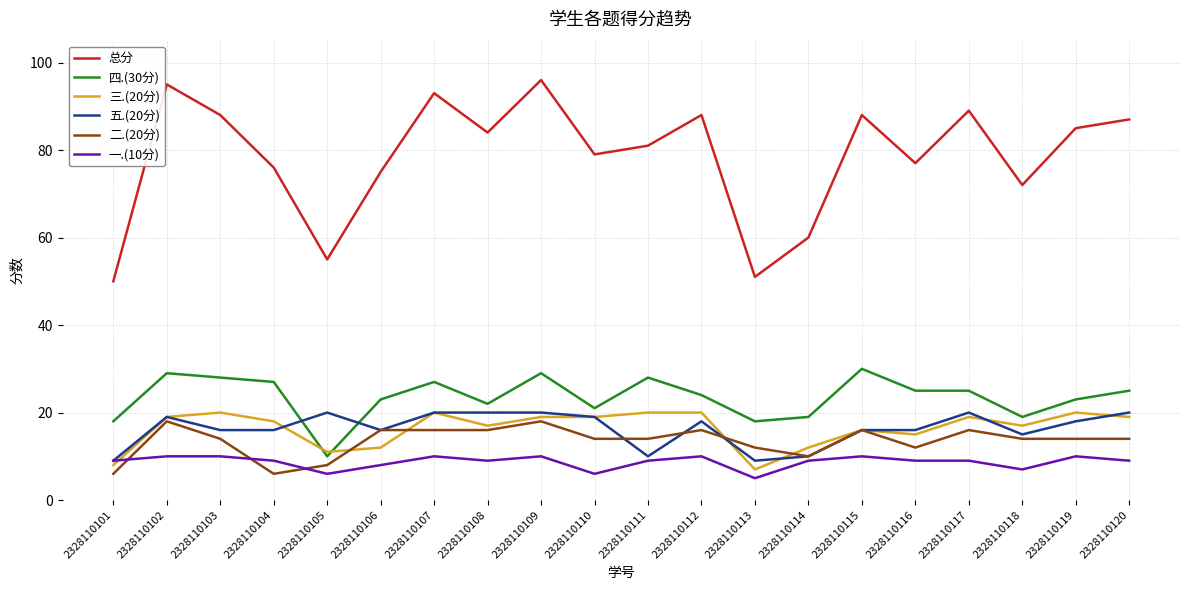

Which label corresponds to the largest value in the chart?

2328110109